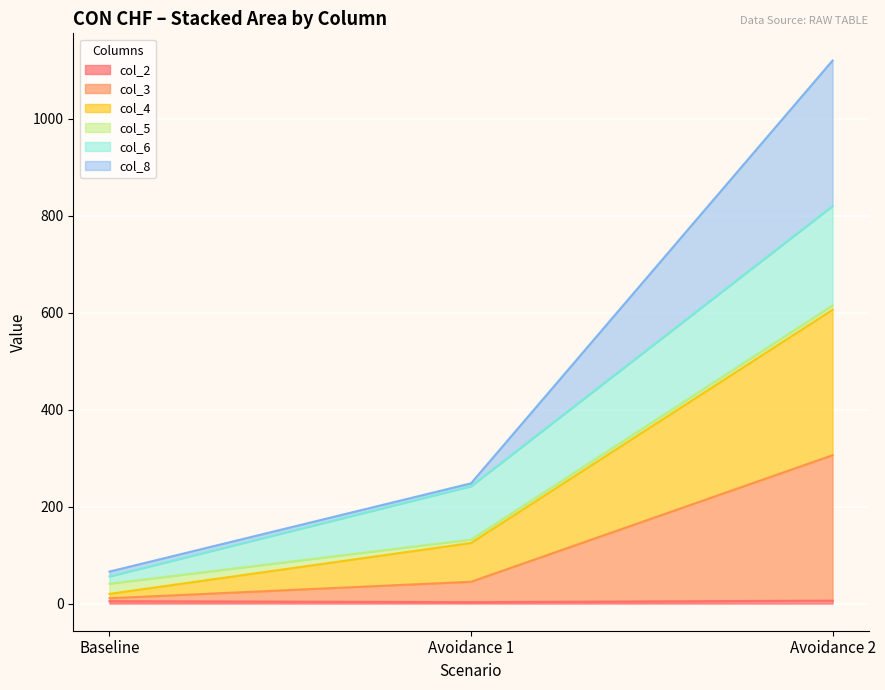

Which series has the largest range (max minus min)?

col_4